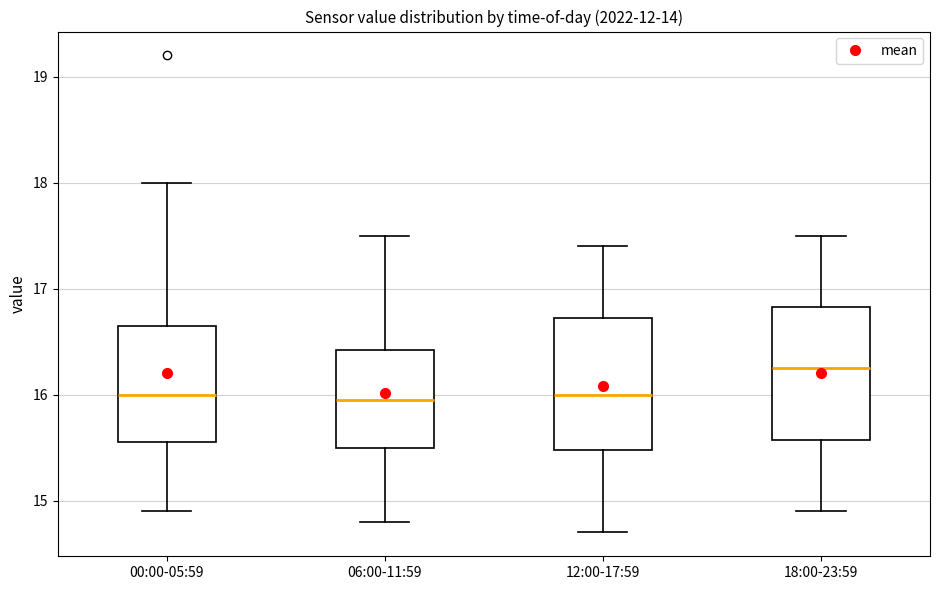

Reading left to right, transcribe this box plot: for each box, give where its median line is, the range the box spans, and where its two whiskers end, as read against the y-axis. The values are not printed on the chart, so give them approximately, as read against the axis.

00:00-05:59: median 16.0, box 15.6 to 16.7, whiskers 14.9 to 18.0
06:00-11:59: median 16.0, box 15.5 to 16.4, whiskers 14.8 to 17.5
12:00-17:59: median 16.0, box 15.5 to 16.7, whiskers 14.7 to 17.4
18:00-23:59: median 16.3, box 15.6 to 16.8, whiskers 14.9 to 17.5